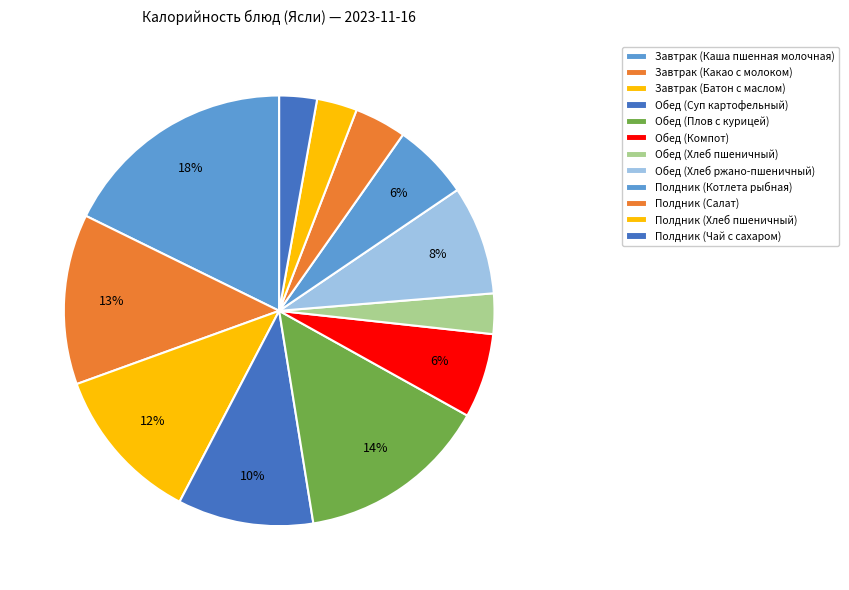

Which has a higher value, Обед (Плов с курицей) or Завтрак (Каша пшенная молочная)?

Завтрак (Каша пшенная молочная)